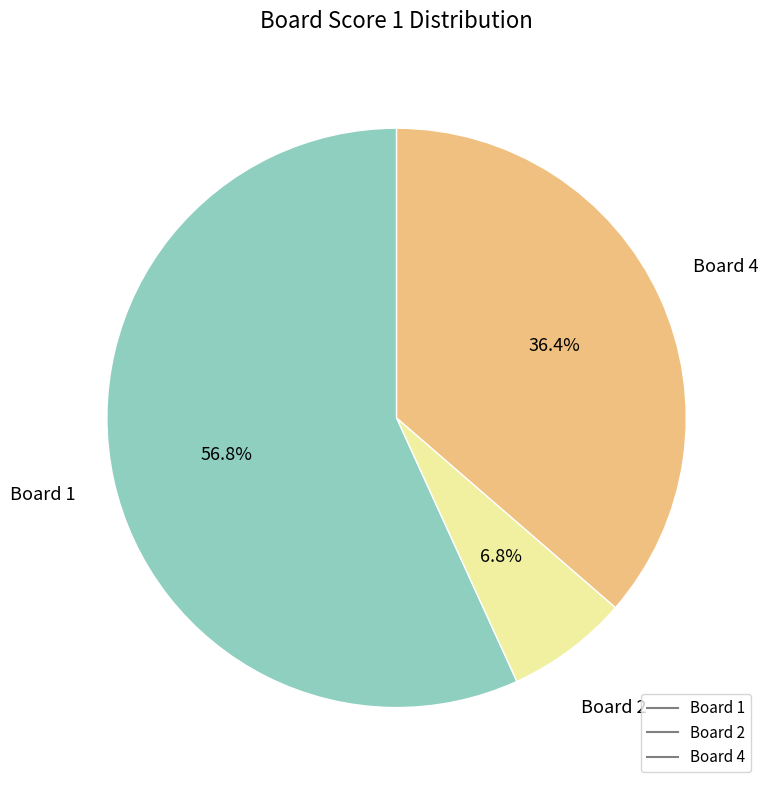

Is there a majority slice in this chart?

Yes